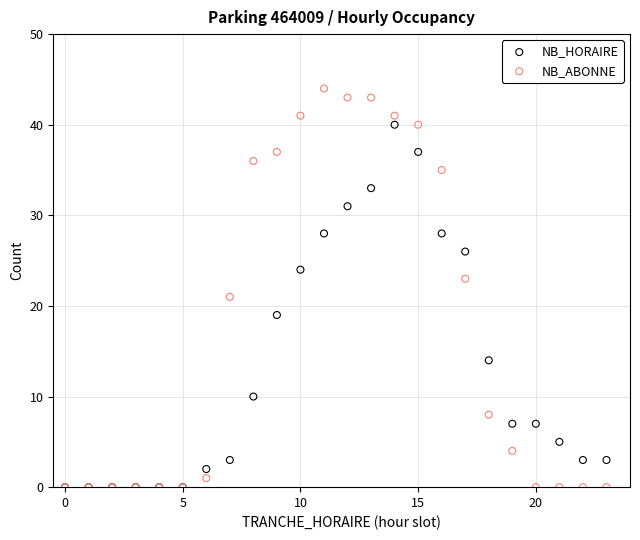

What are all the series names shown in the legend?

NB_HORAIRE, NB_ABONNE